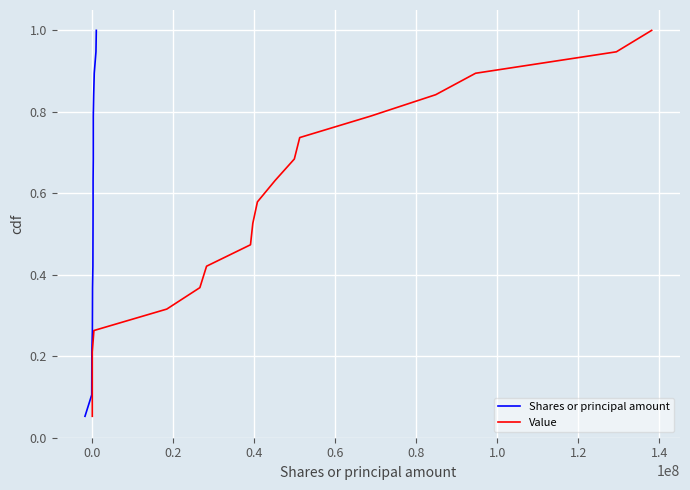

List the series in order of their peak value, lowest first.

Shares or principal amount, Value